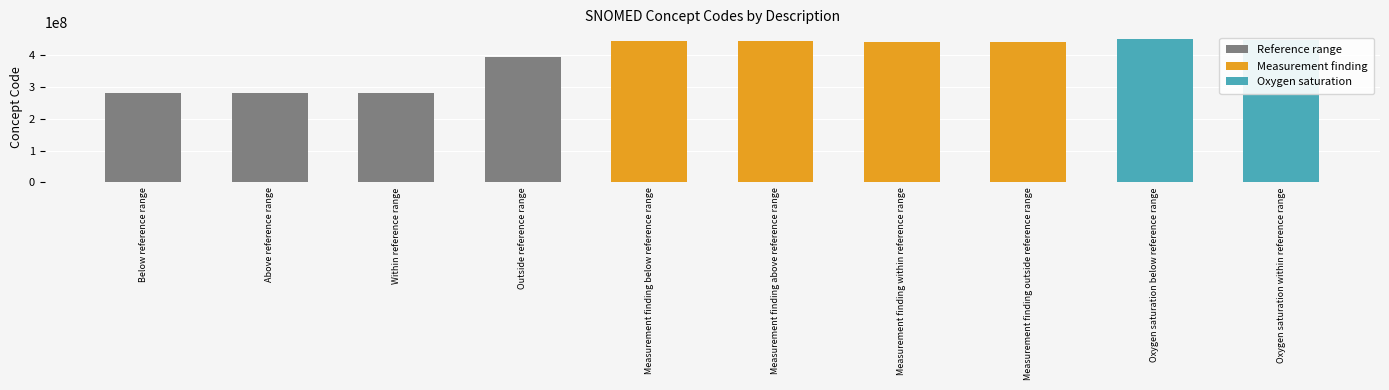

List the labels in order of value, smallest first.

Below reference range, Within reference range, Above reference range, Outside reference range, Measurement finding within reference range, Measurement finding outside reference range, Measurement finding below reference range, Measurement finding above reference range, Oxygen saturation within reference range, Oxygen saturation below reference range